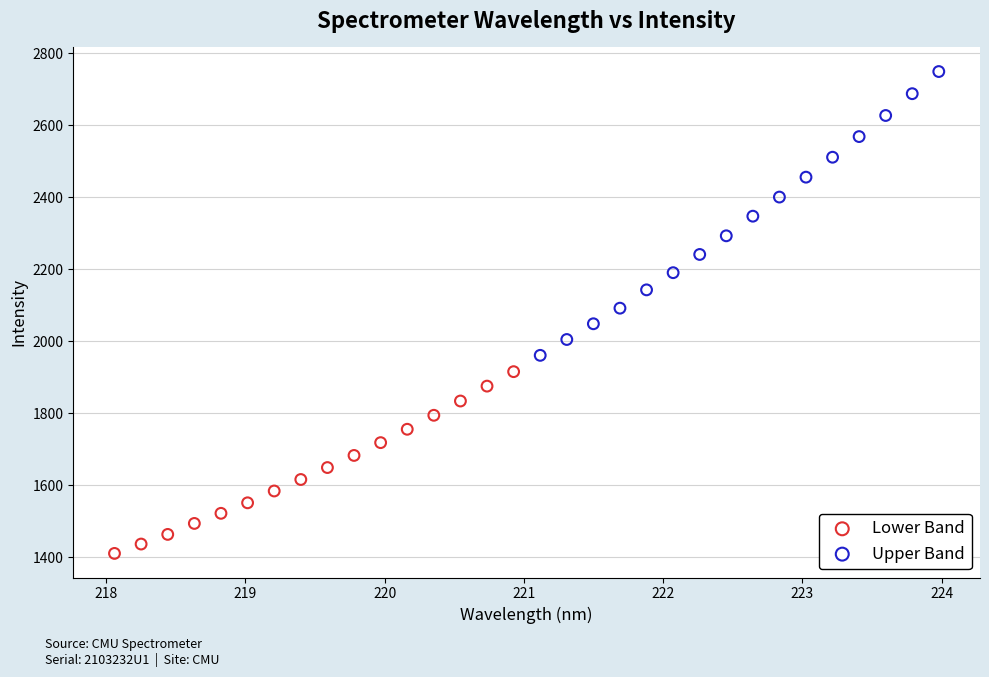

Which series contains the lowest Y value?

Lower Band